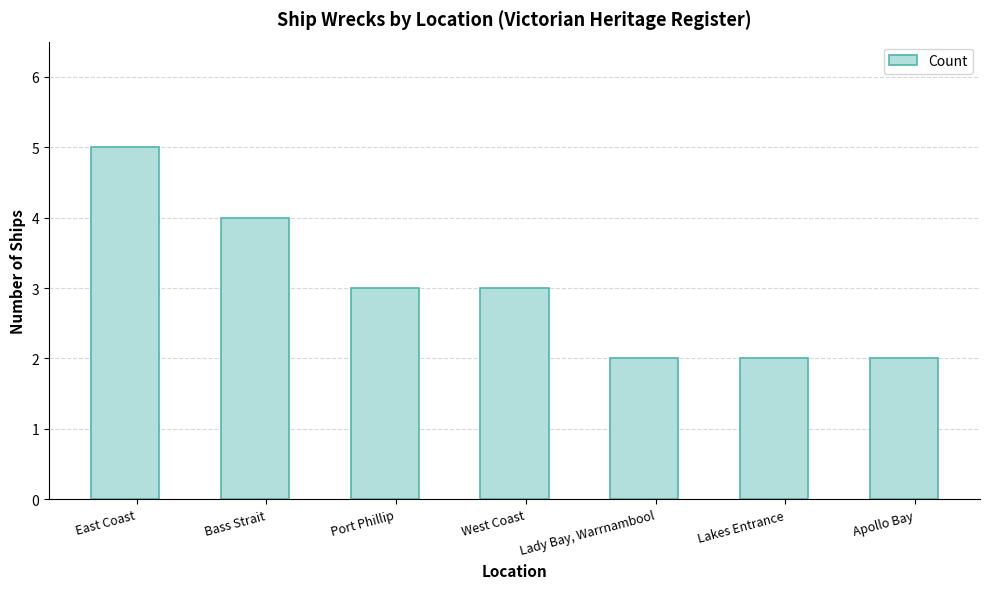

Where does the data first go above 3?

East Coast